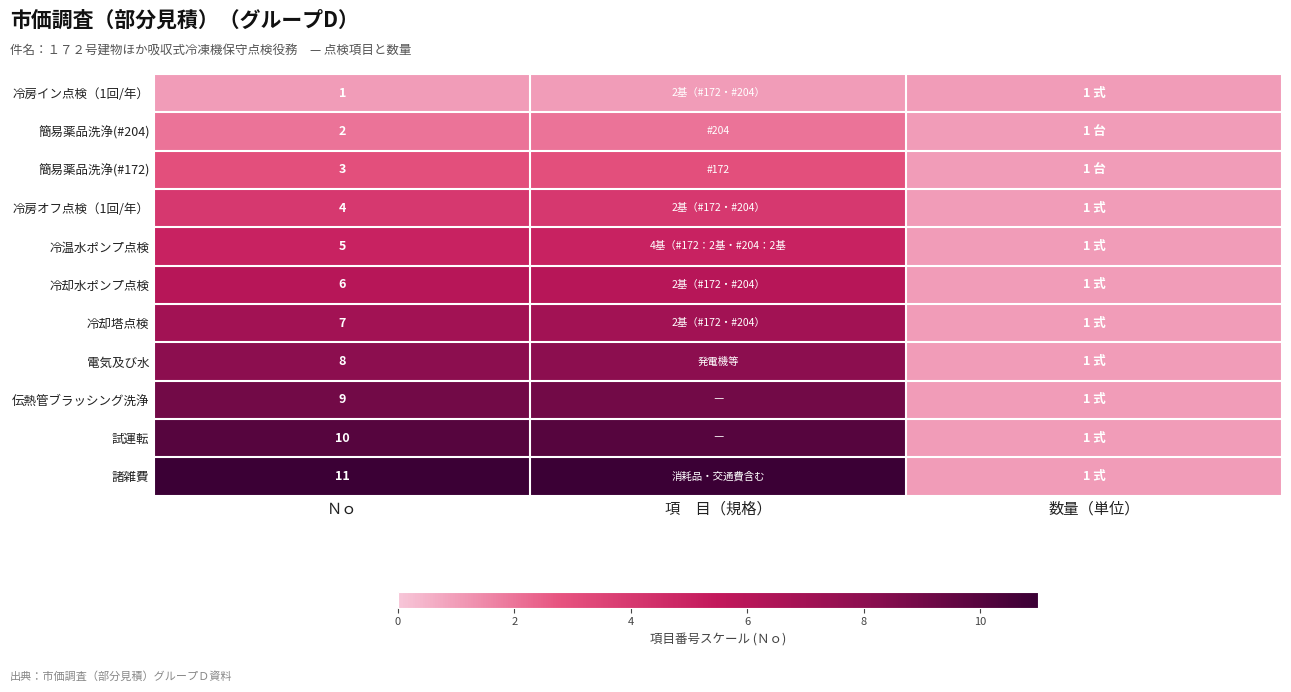

The value of 簡易薬品洗浄(#204) at Ｎｏ is 3. True or false?

False